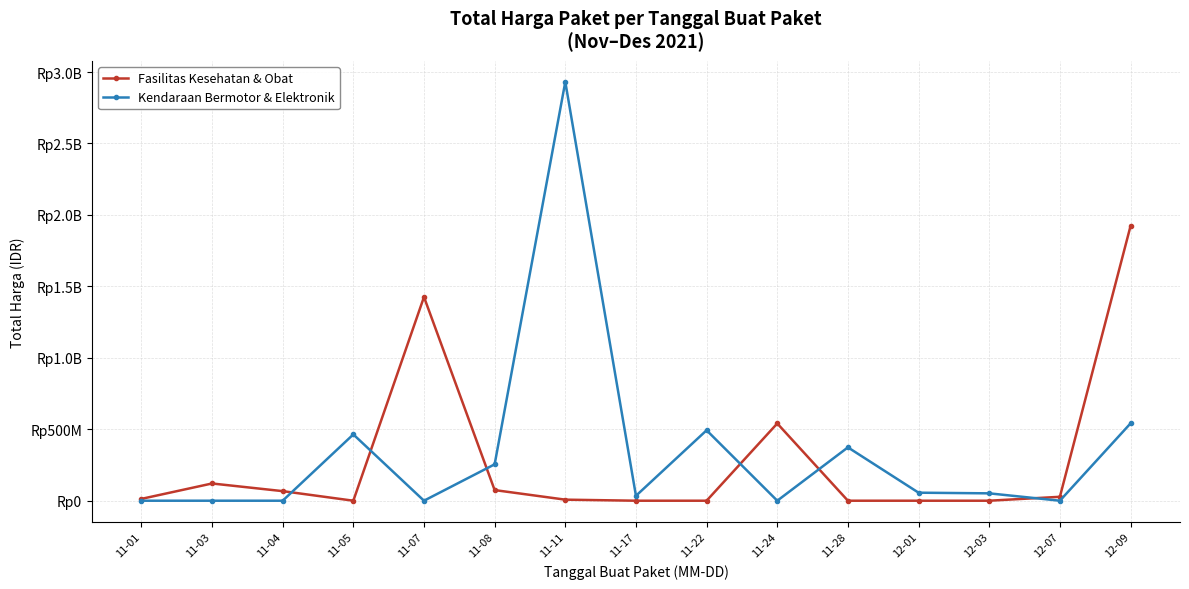

What are all the series names shown in the legend?

Fasilitas Kesehatan & Obat, Kendaraan Bermotor & Elektronik